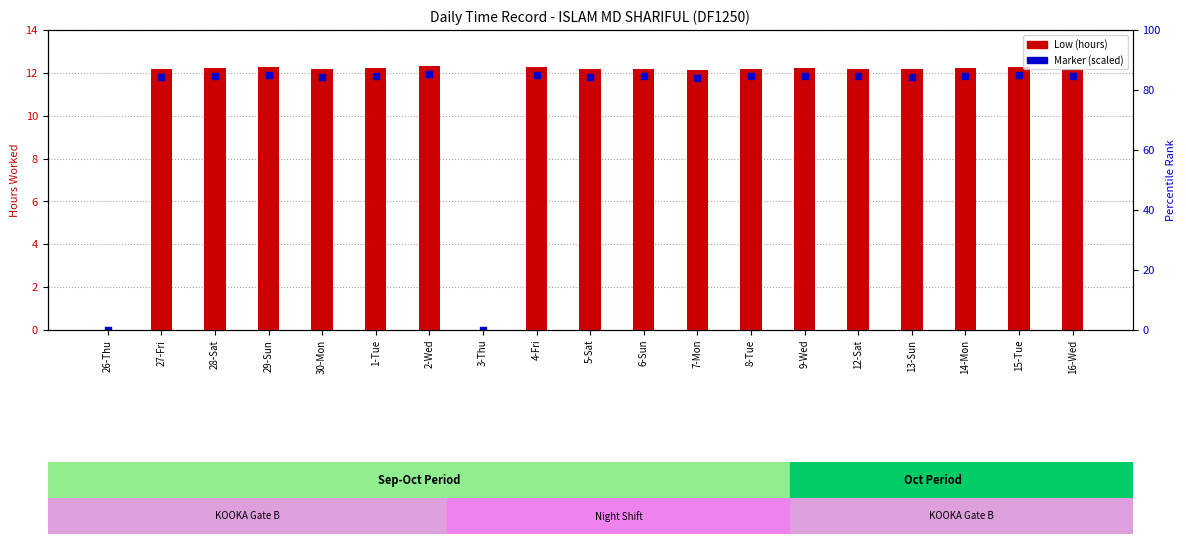

Which series has the largest total across all categories?

Low (hours)